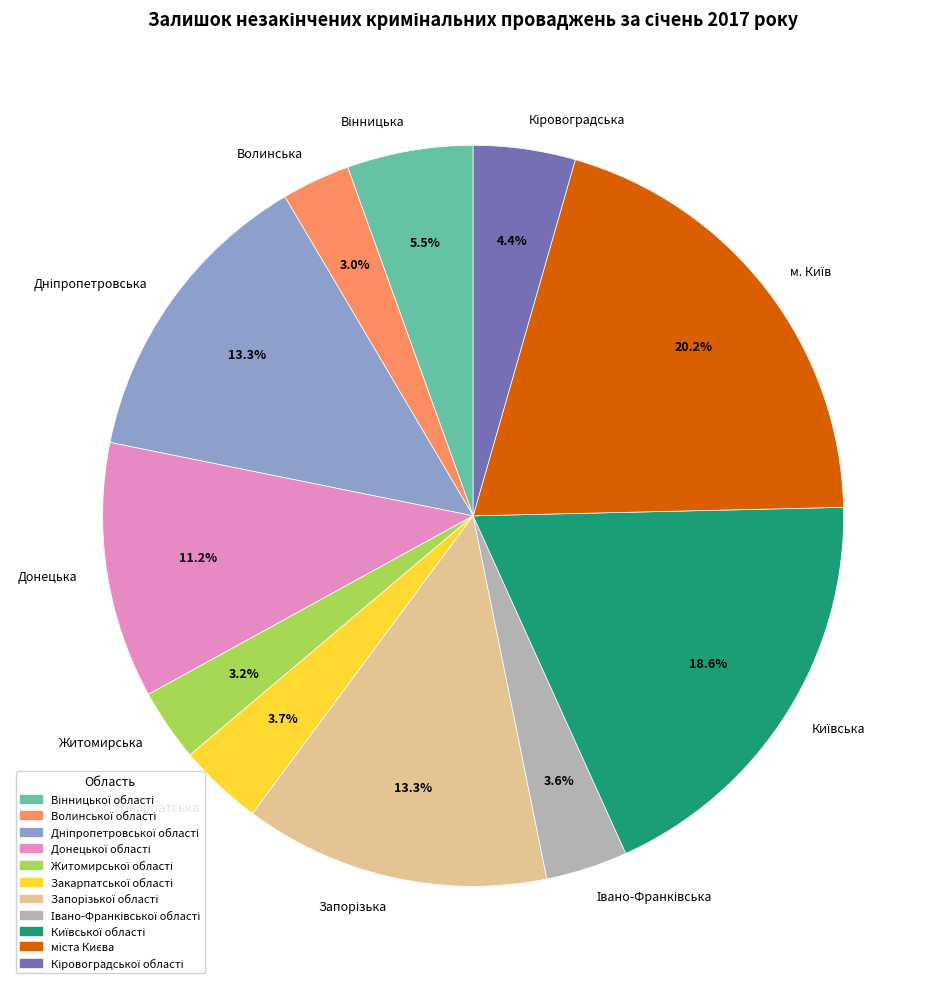

Is there any slice that represents more than half of the pie?

No